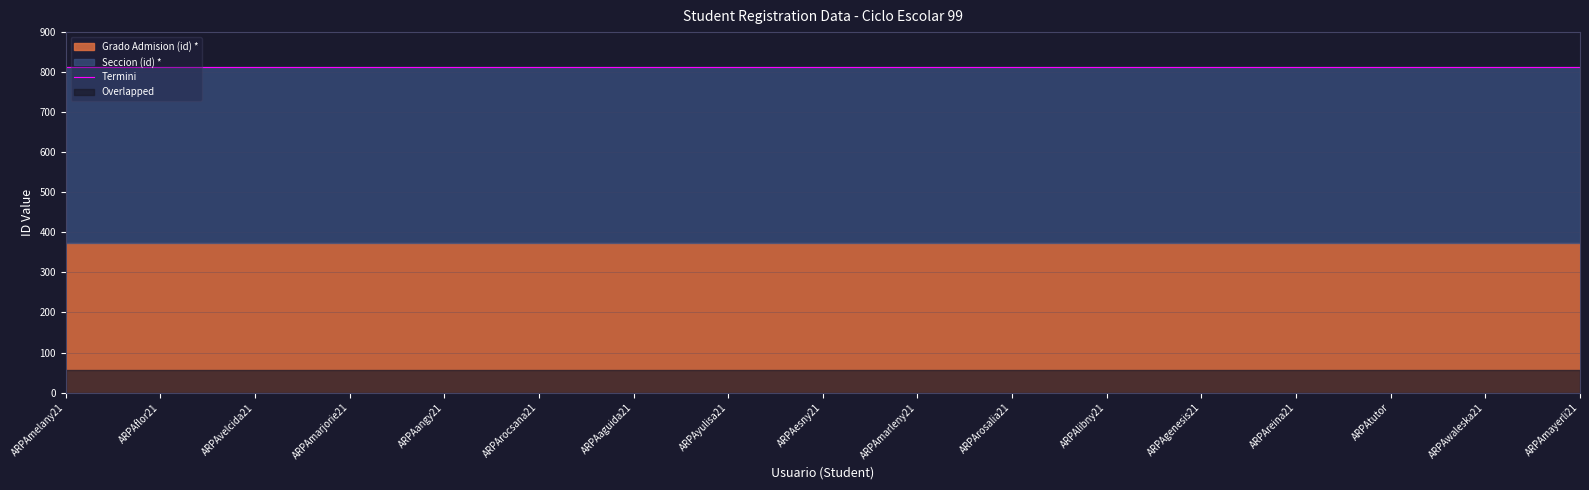

Does the chart display data point markers on the line(s)?

No